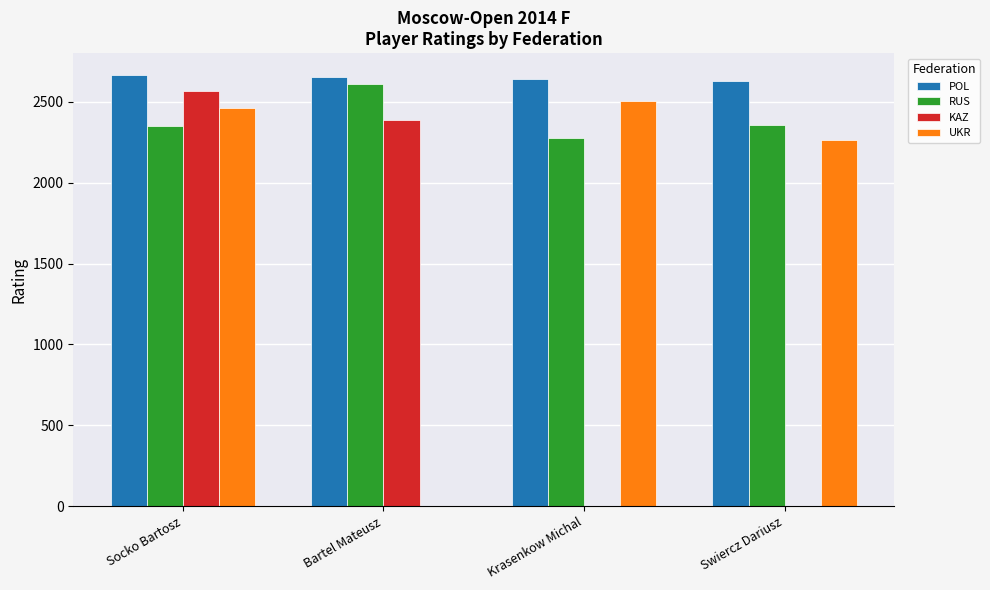

What are all the series names shown in the legend?

POL, RUS, KAZ, UKR